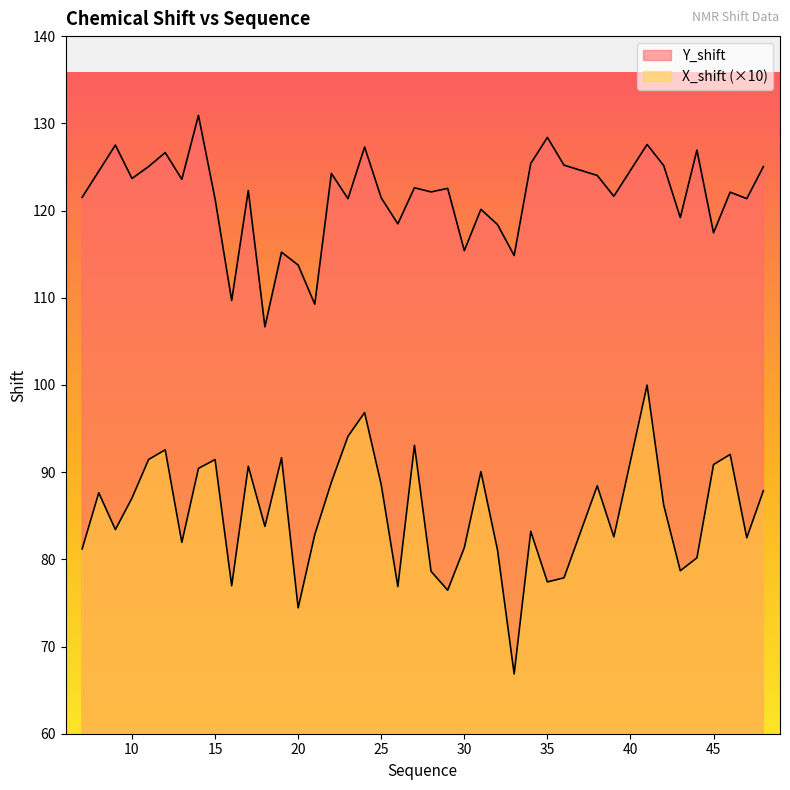

True or false: X_shift and Y_shift cross at least once.

False